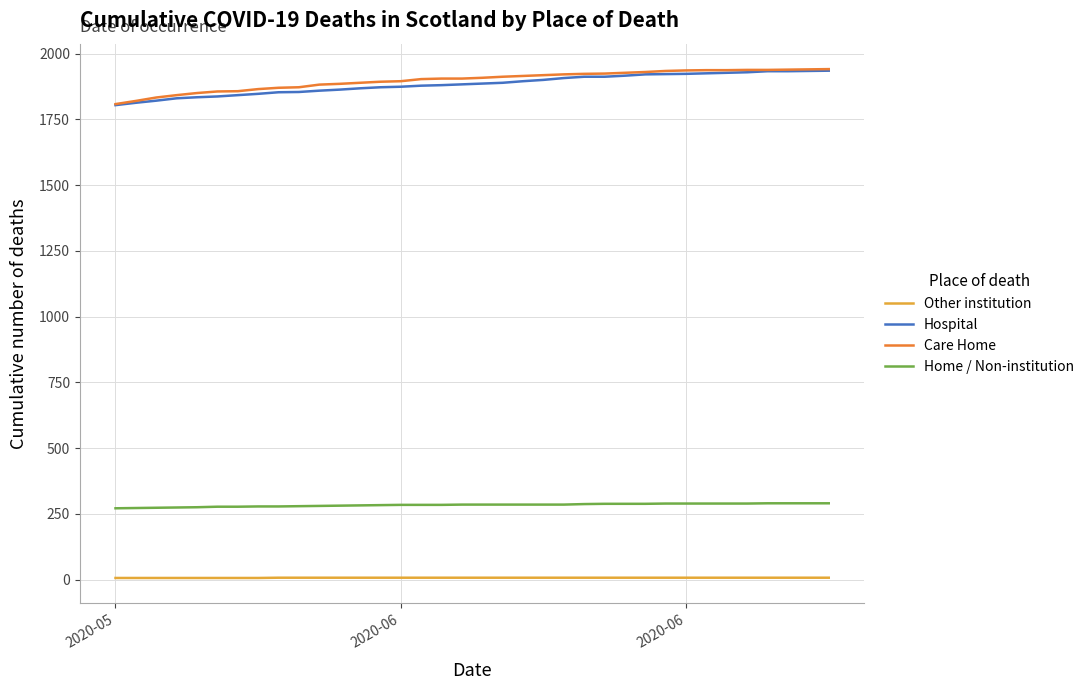

How many lines are shown in the chart?

4